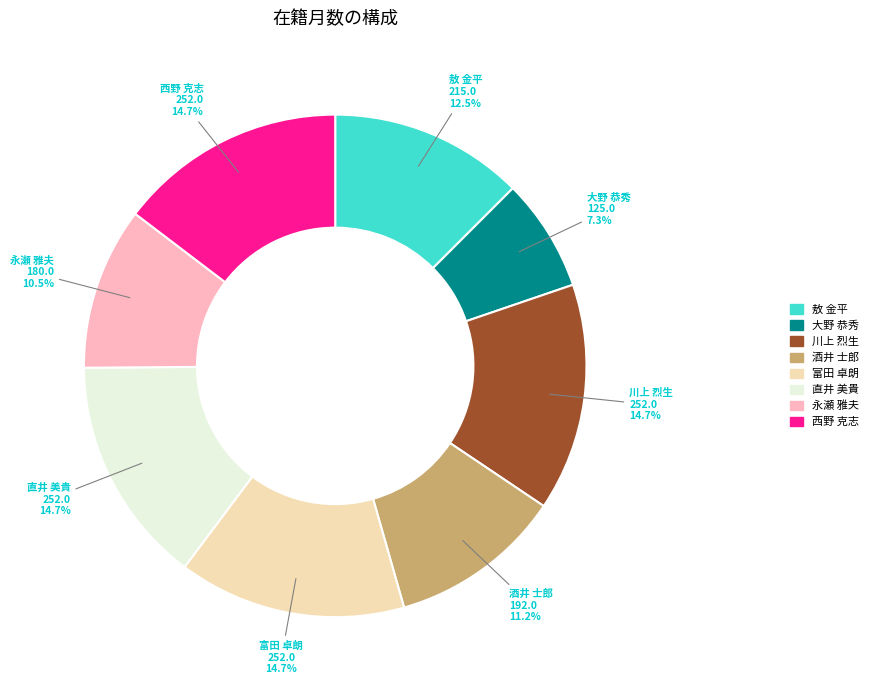

Which slice is the smallest?

大野 恭秀